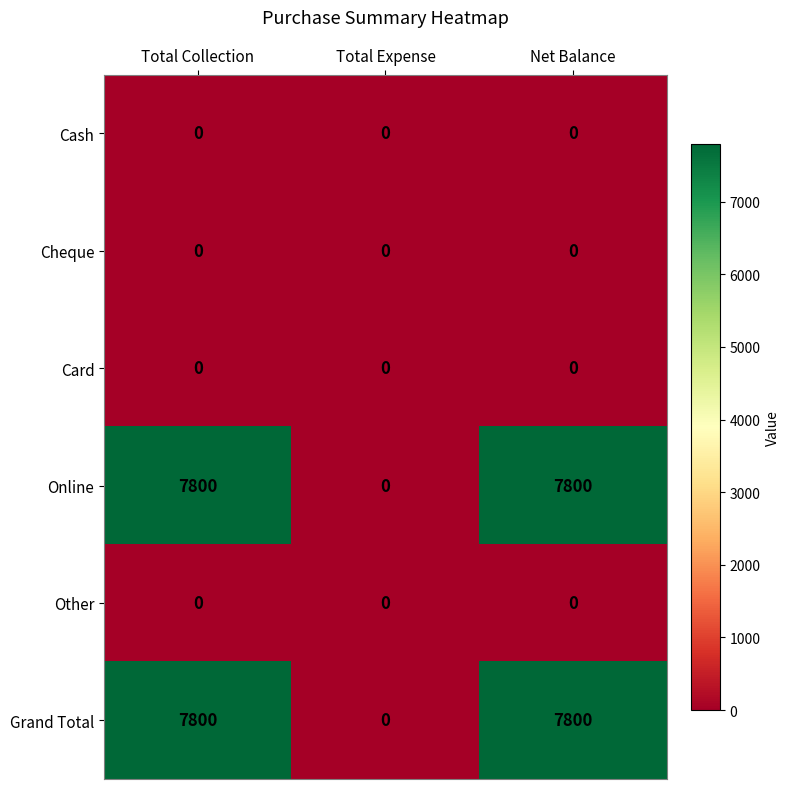

True or false: Grand Total has a value of 7800 at Net Balance.

True